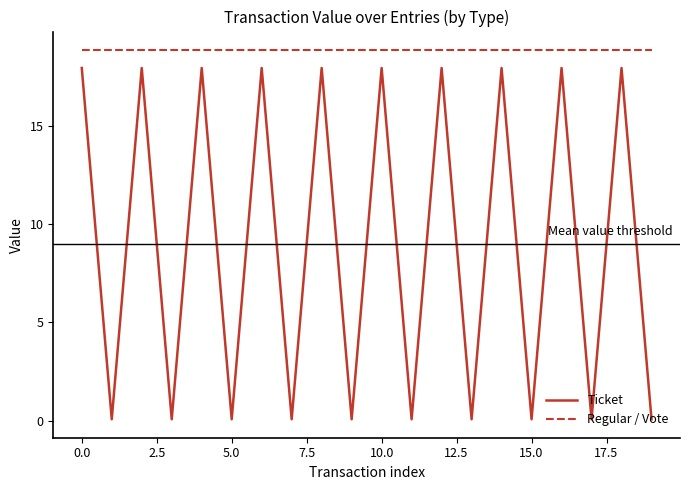

List the series in order of their overall mean, lowest first.

Ticket, Regular / Vote